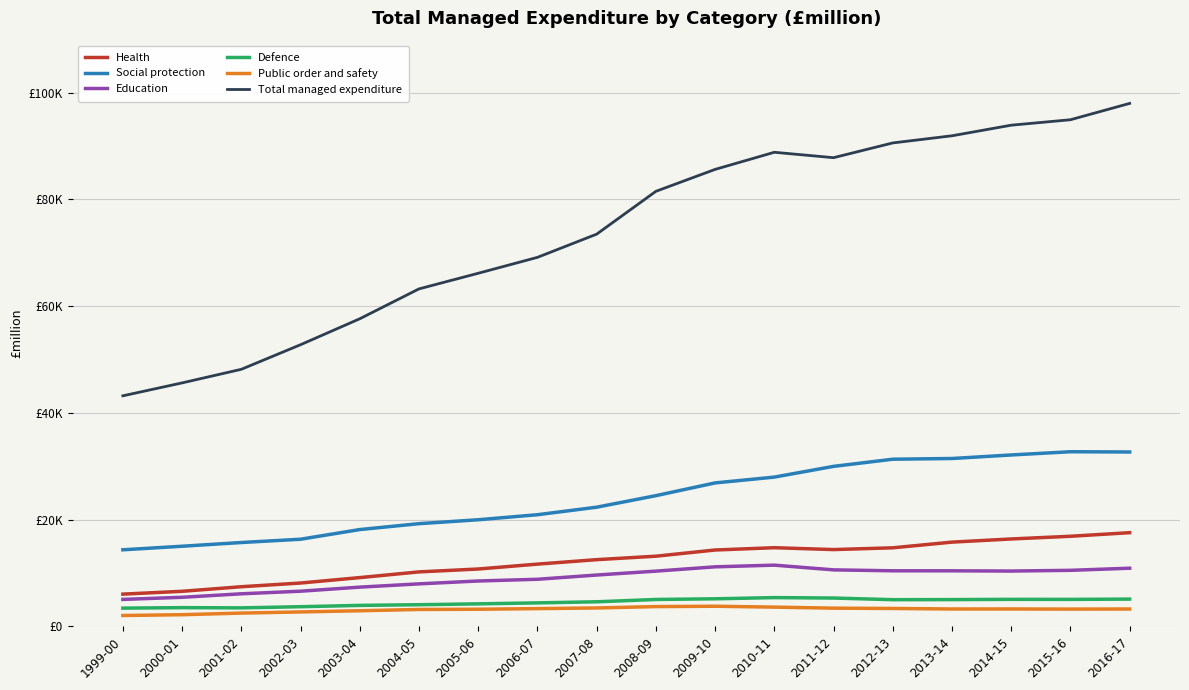

What are all the series names shown in the legend?

Health, Social protection, Education, Defence, Public order and safety, Total managed expenditure